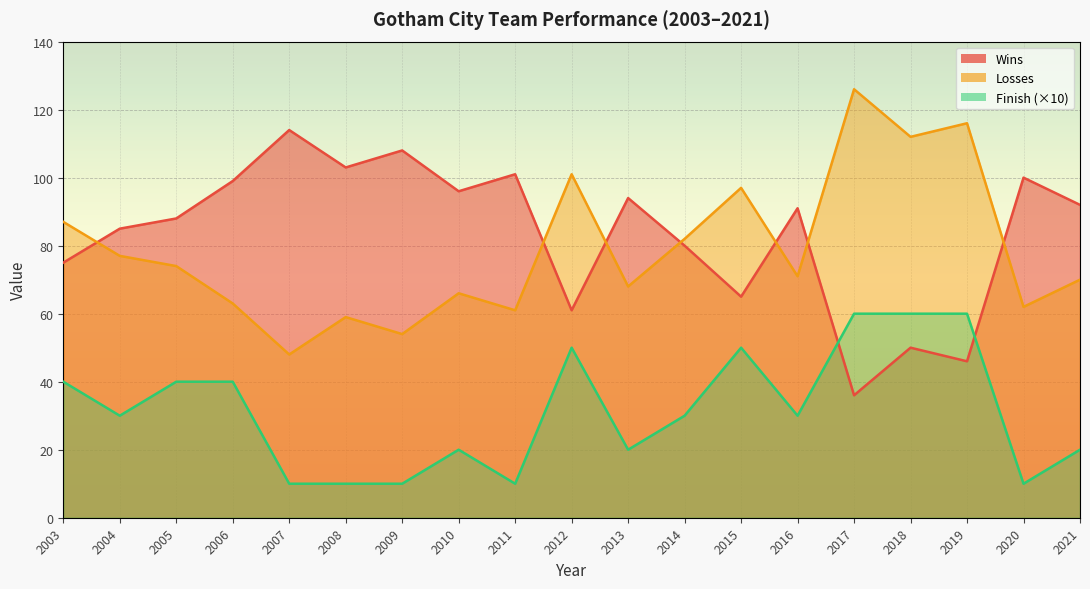

How many data points in Losses are above 71?

9